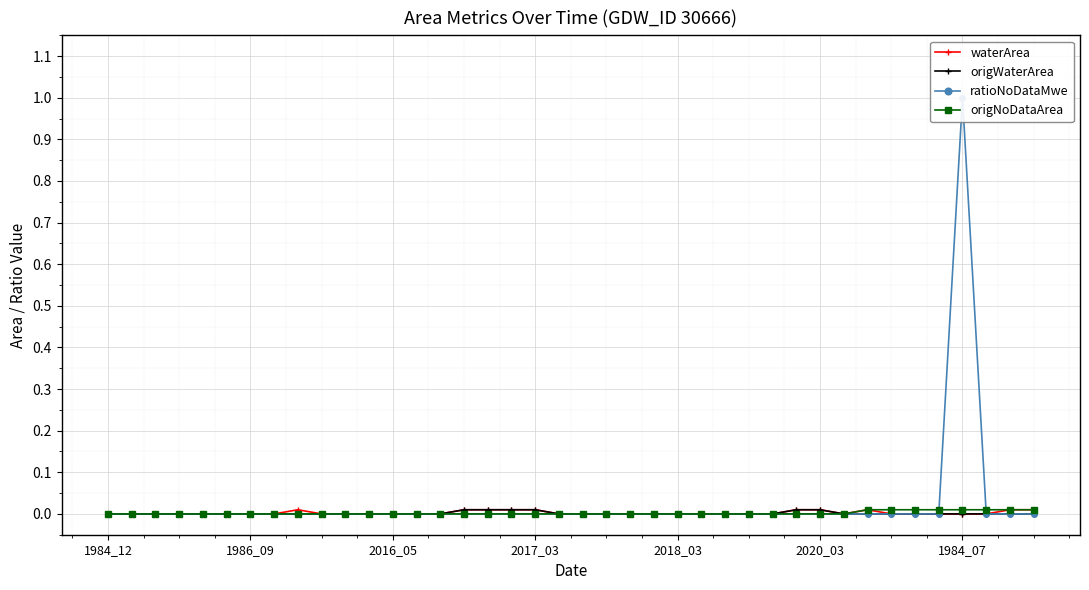

The value of origNoDataArea at 2017_03 is 0.0. True or false?

True